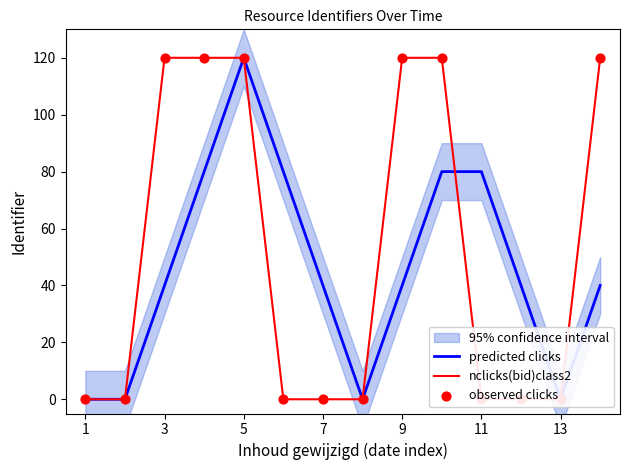

Which series has the largest total across all categories?

nclicks(bid)class2